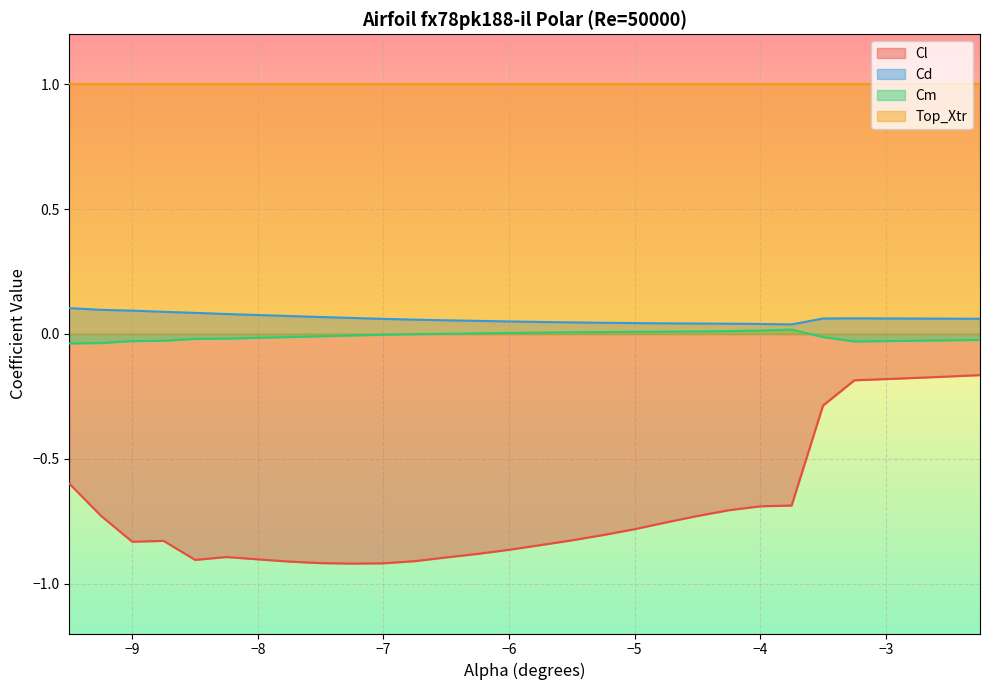

Which series has the largest total across all categories?

Top_Xtr